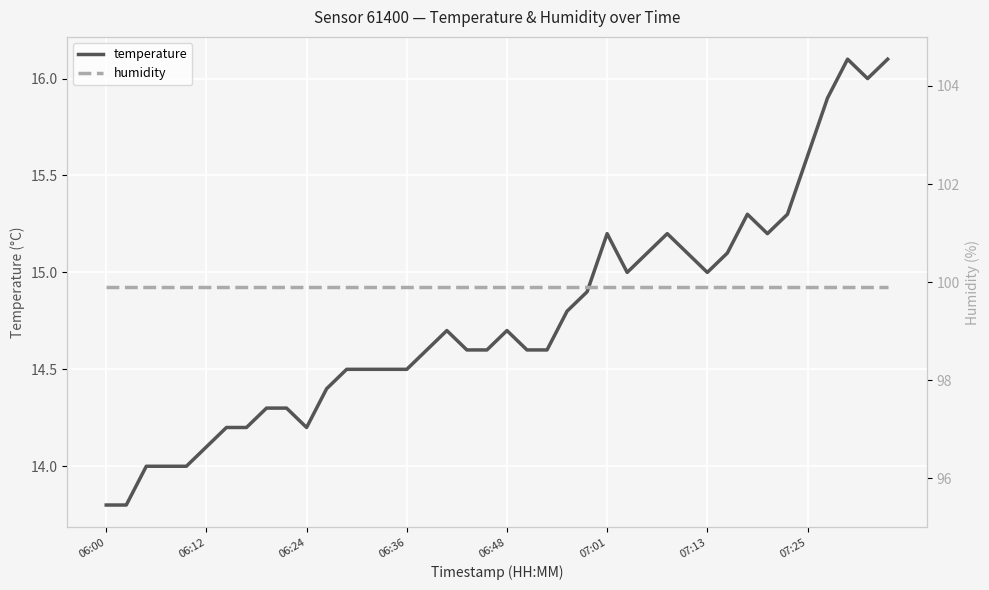

What position from the right is 26?

14